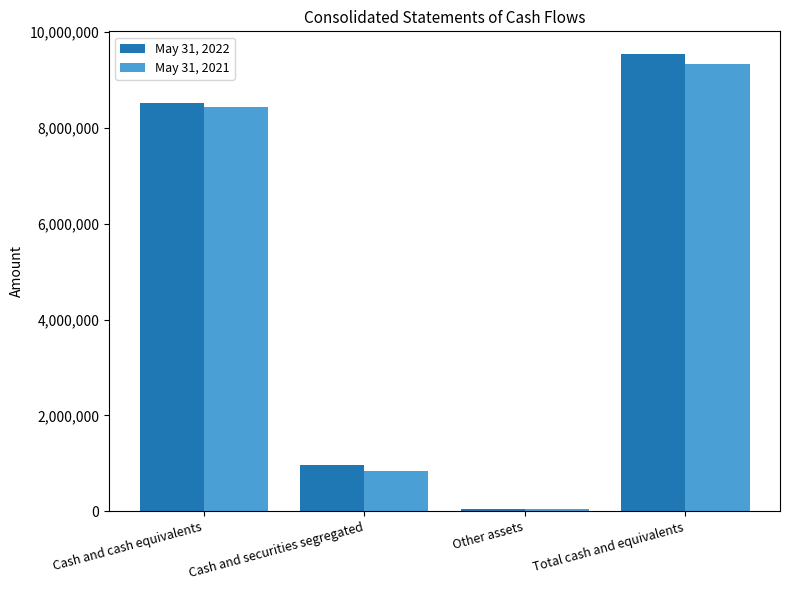

At Other assets, list the series in order from smallest to largest.

May 31, 2021, May 31, 2022